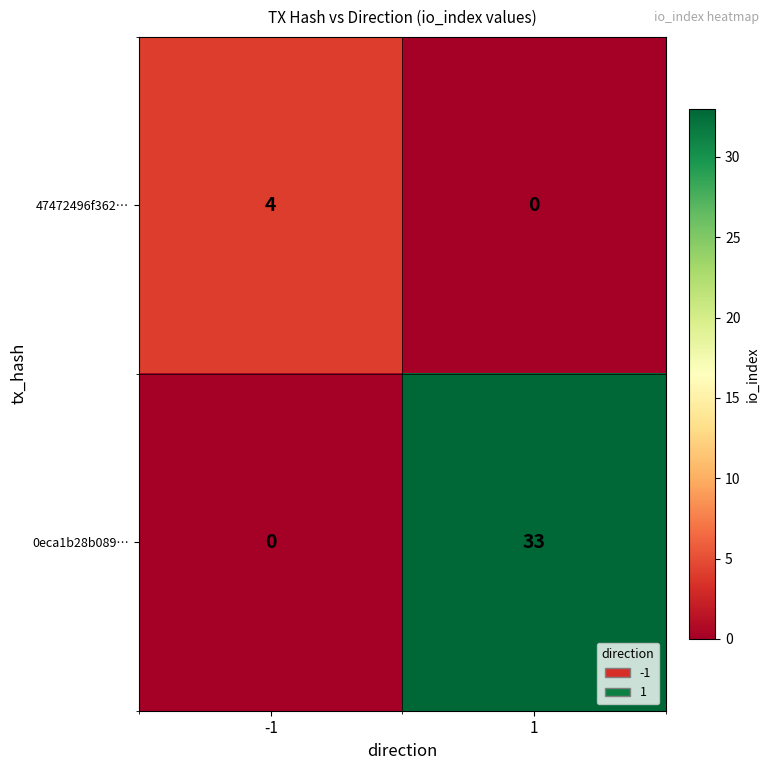

What is the sum of all 47472496f362… values?

4